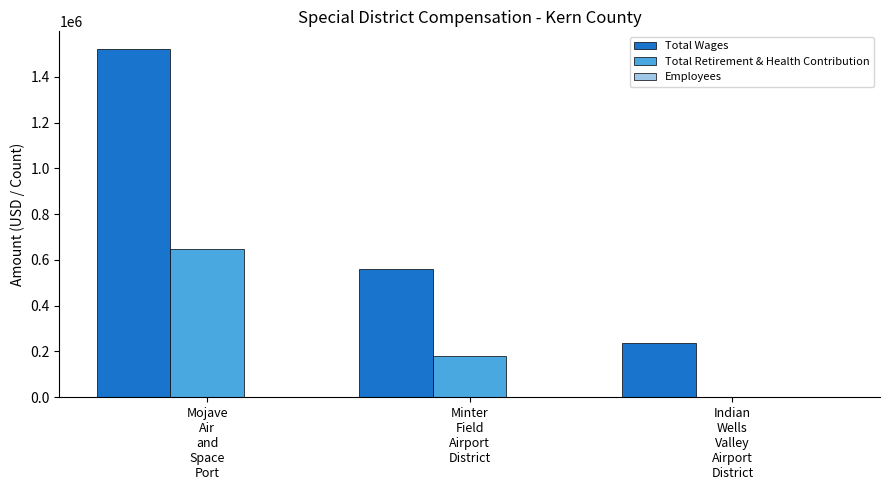

Which series has the largest total across all categories?

Total Wages